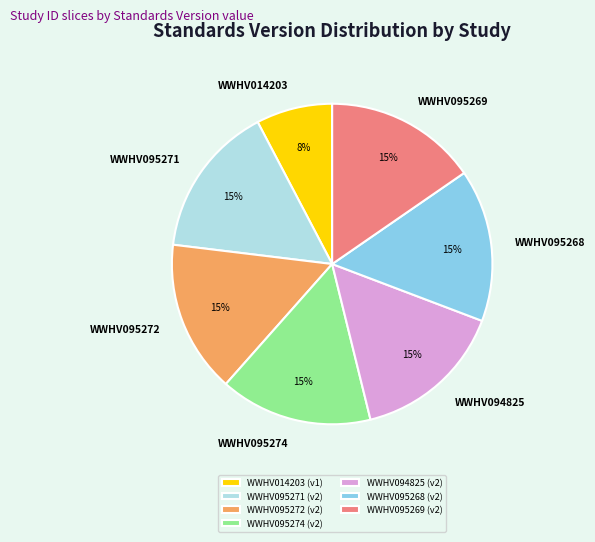

Approximately how many times larger is the value at WWHV014203 compared to WWHV094825?

0.5